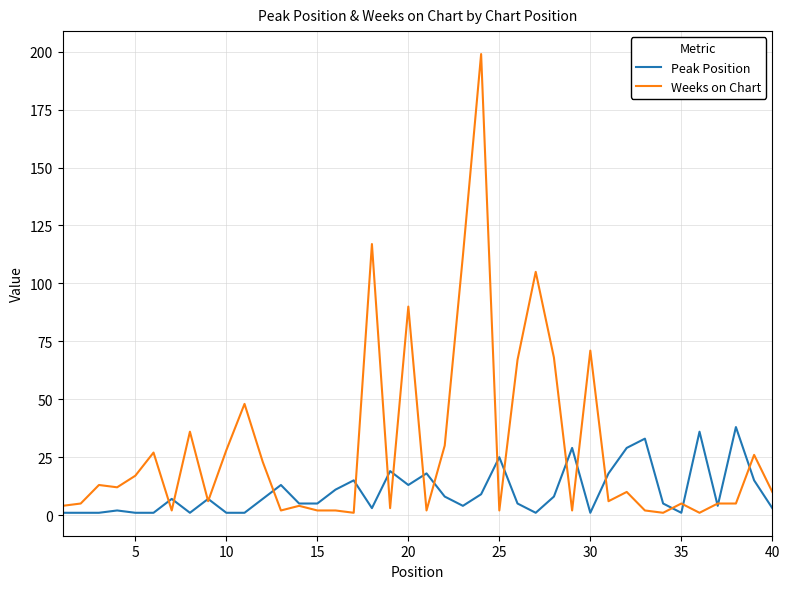

Rank the series by their average value, from lowest to highest.

Peak Position, Weeks on Chart